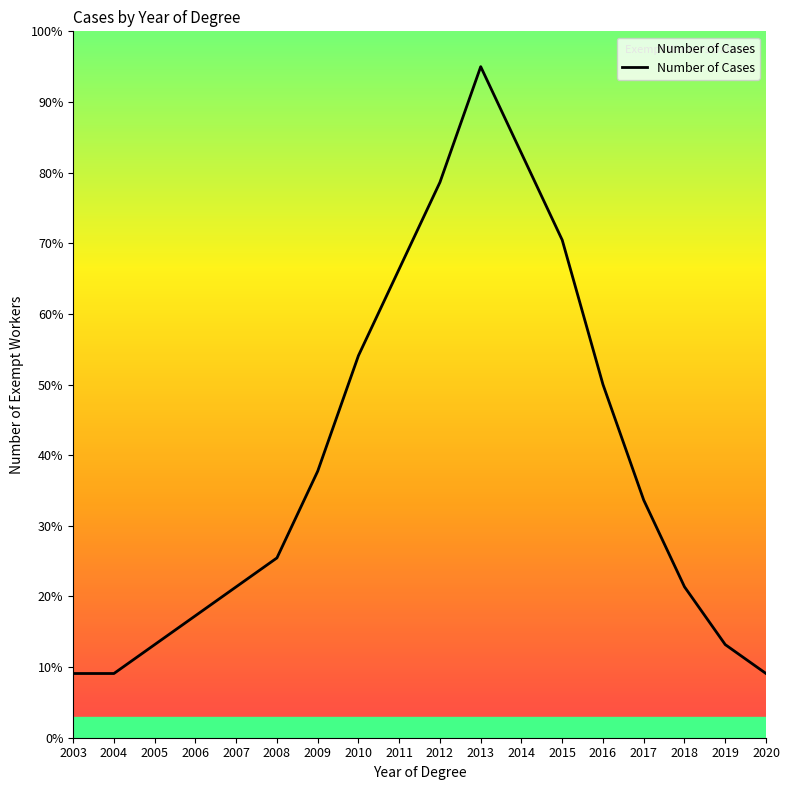

Which has a higher value, 2003 or 2012?

2012